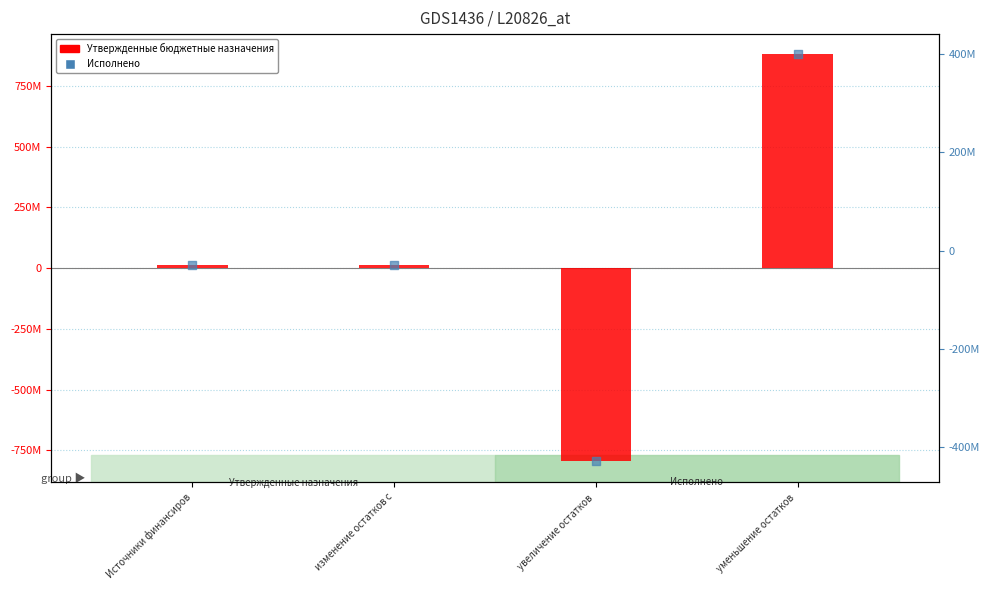

Which series contains the lowest Y value?

Утвержденные бюджетные назначения